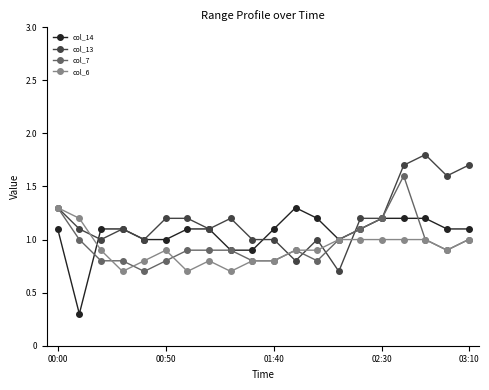

True or false: col_13 has more than 1 points higher than both neighbors.

True